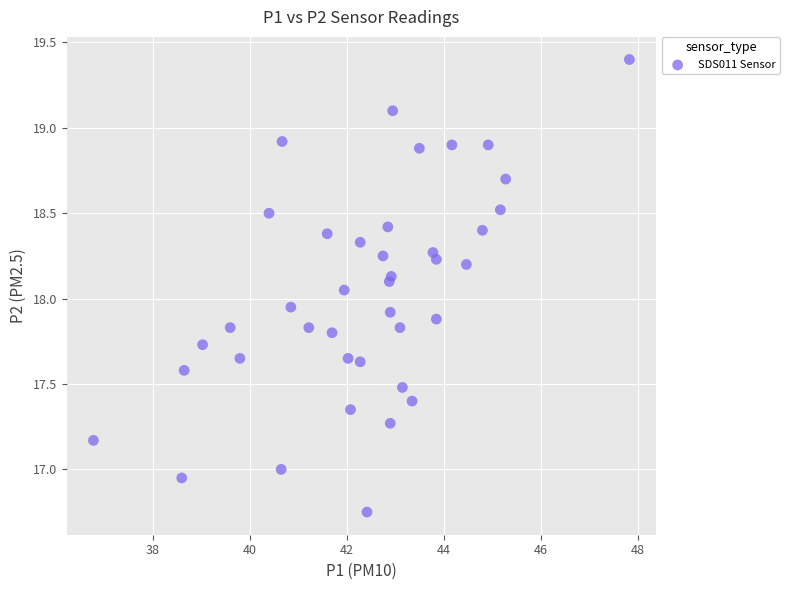

What is the range of X values (max minus min)?

11.0